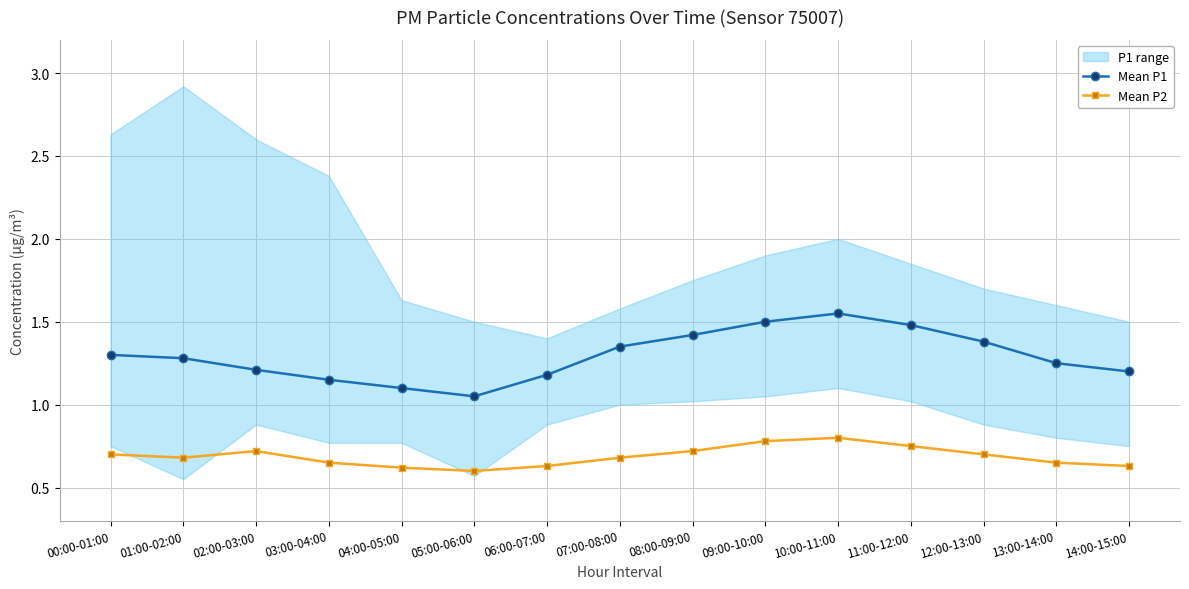

Reading left to right, transcribe all the data shown in this chart.

Mean P1: 00:00-01:00=1.3	01:00-02:00=1.3	02:00-03:00=1.2	03:00-04:00=1.1	04:00-05:00=1.1	05:00-06:00=1.1	06:00-07:00=1.2	07:00-08:00=1.4	08:00-09:00=1.4	09:00-10:00=1.5	10:00-11:00=1.6	11:00-12:00=1.5	12:00-13:00=1.4	13:00-14:00=1.2	14:00-15:00=1.2
Mean P2: 00:00-01:00=0.7	01:00-02:00=0.7	02:00-03:00=0.7	03:00-04:00=0.7	04:00-05:00=0.6	05:00-06:00=0.6	06:00-07:00=0.6	07:00-08:00=0.7	08:00-09:00=0.7	09:00-10:00=0.8	10:00-11:00=0.8	11:00-12:00=0.8	12:00-13:00=0.7	13:00-14:00=0.7	14:00-15:00=0.6